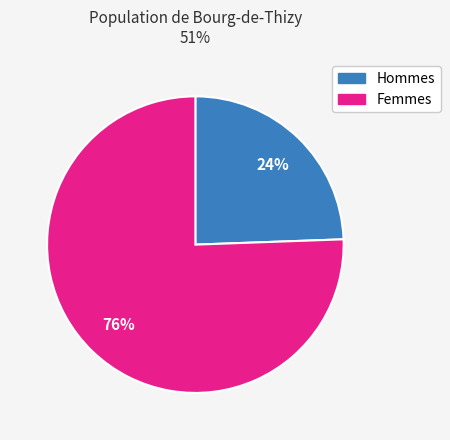

To the nearest percent, what is the average slice percentage?

50%